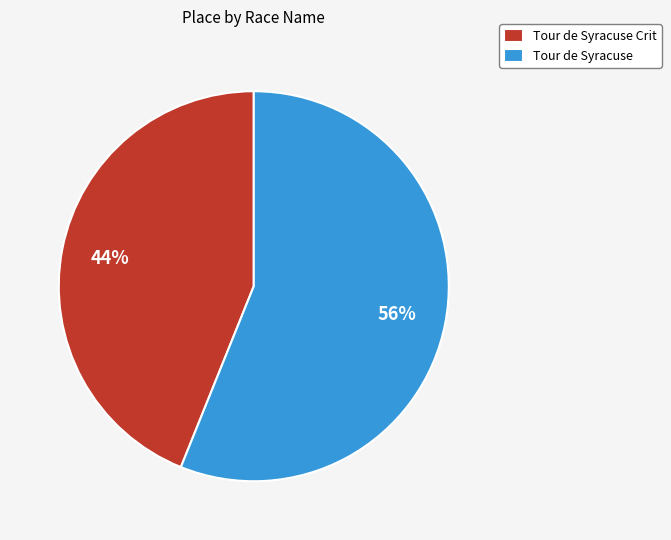

What is the largest slice in the pie chart?

Tour de Syracuse